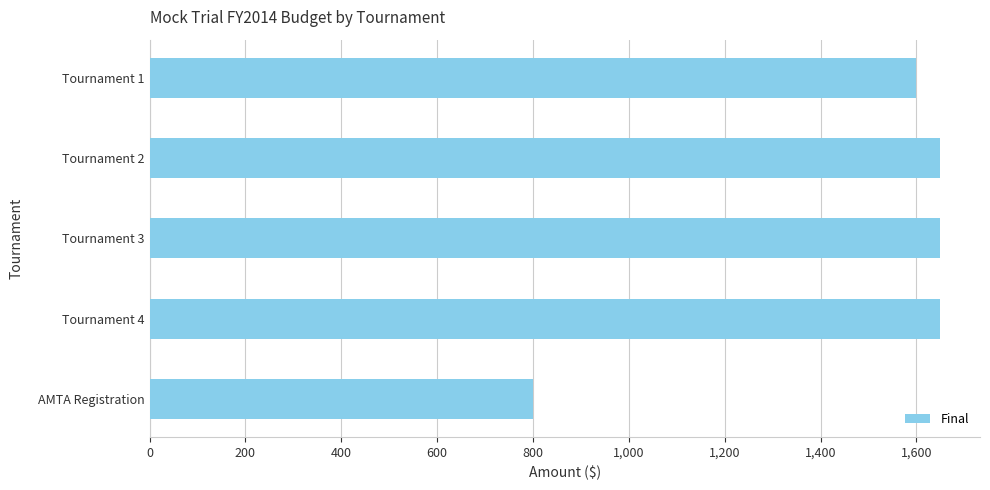

What is the difference between the second highest and second lowest values?

50